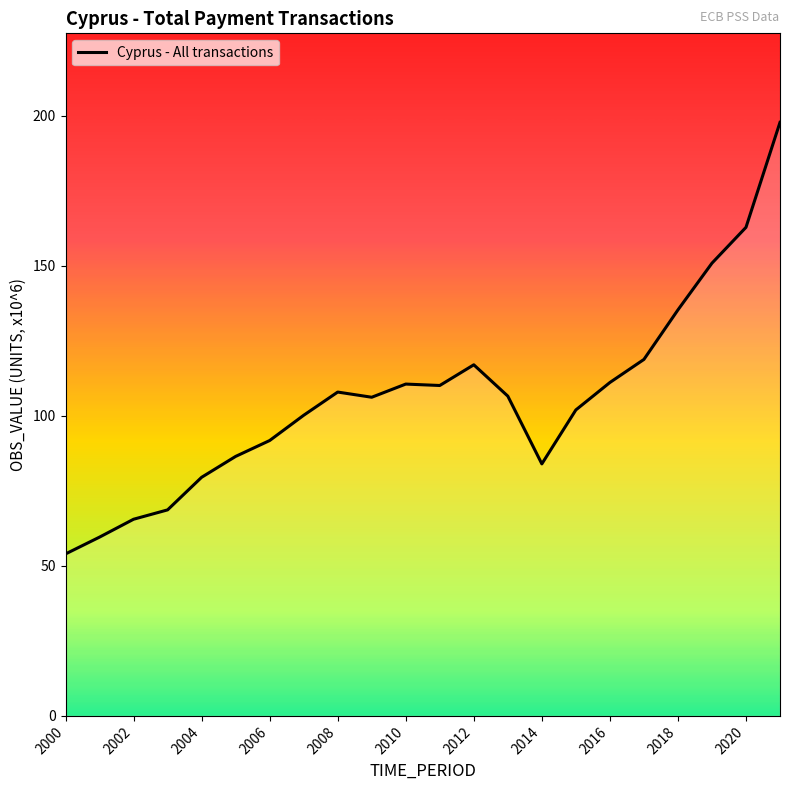

What is the maximum value shown in the chart?

197.8